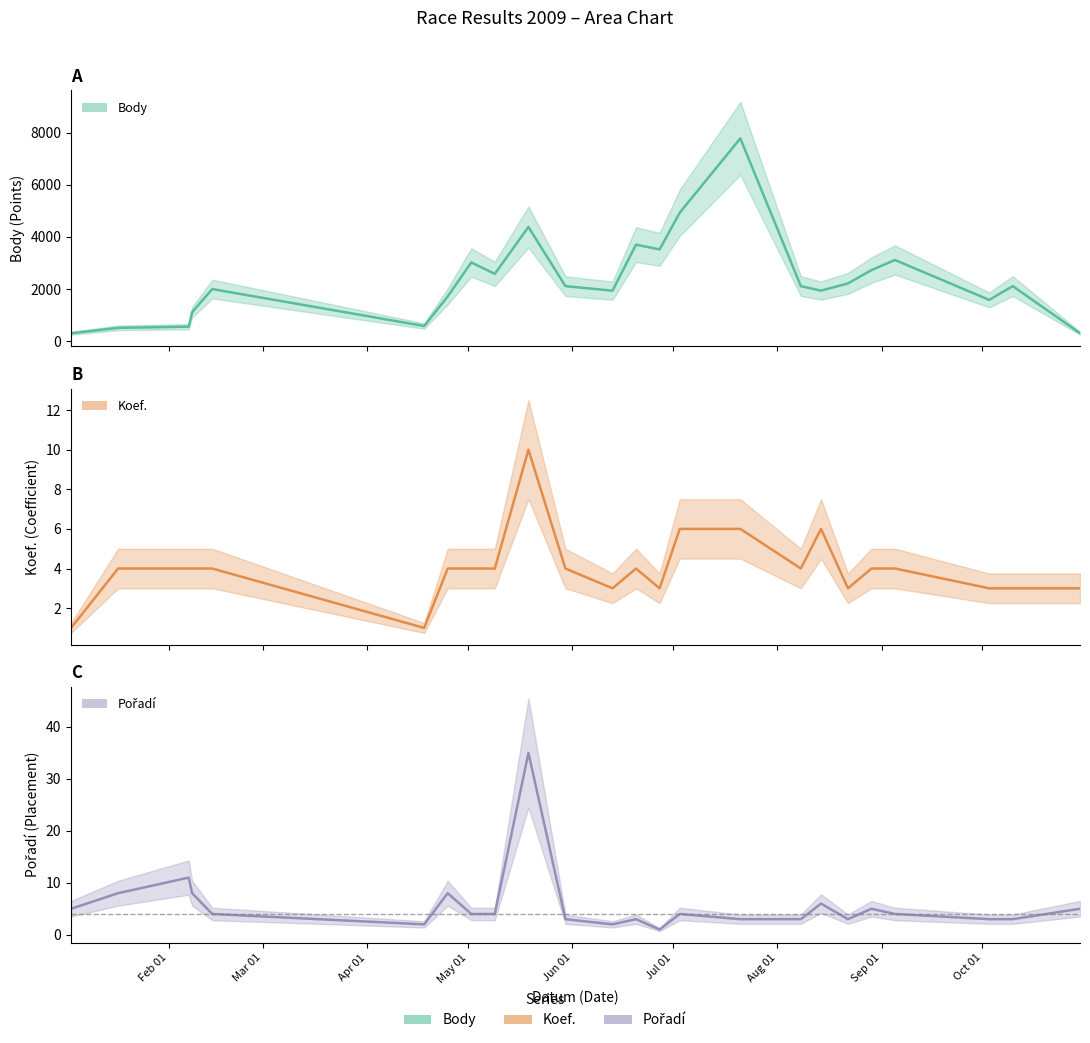

List the labels in order of Koef. value, smallest first.

2009-01-03, 2009-04-18, 2009-06-13, 2009-06-27, 2009-08-22, 2009-10-03, 2009-10-10, 2009-10-30, 2009-01-17, 2009-02-07, 2009-02-08, 2009-02-14, 2009-04-25, 2009-05-02, 2009-05-09, 2009-05-30, 2009-06-20, 2009-08-08, 2009-08-29, 2009-09-05, 2009-07-03, 2009-07-21, 2009-08-14, 2009-05-19